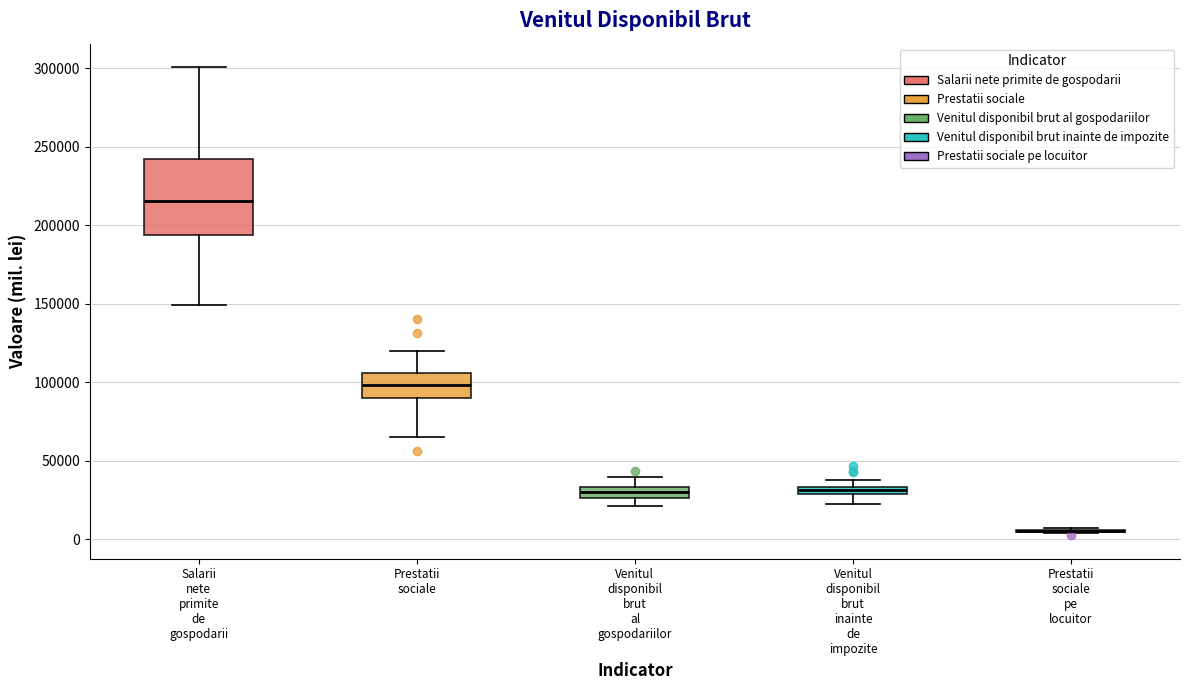

Which box is the tallest, from its lower edge to its upper edge?

Salarii nete primite de gospodarii